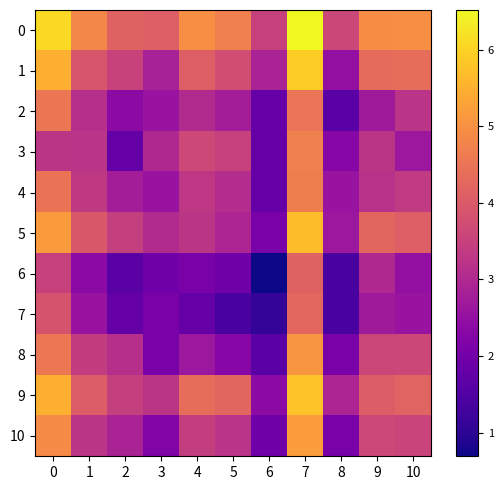

Reading left to right, extract all data points from this chart.

0: 0=6.1	1=4.8	2=4.2	3=4.1	4=5.0	5=4.7	6=3.5	7=6.5	8=3.6	9=4.9	10=5.0
1: 0=5.5	1=3.9	2=3.5	3=2.8	4=4.1	5=3.8	6=2.9	7=5.9	8=2.5	9=4.3	10=4.4
2: 0=4.5	1=3.1	2=2.4	3=2.6	4=3.0	5=2.8	6=1.8	7=4.5	8=1.6	9=2.7	10=3.2
3: 0=3.3	1=3.2	2=1.8	3=3.0	4=3.6	5=3.5	6=1.8	7=4.7	8=2.3	9=3.3	10=2.6
4: 0=4.5	1=3.3	2=2.8	3=2.6	4=3.3	5=3.1	6=1.8	7=4.7	8=2.6	9=3.2	10=3.4
5: 0=5.2	1=4.0	2=3.5	3=3.0	4=3.3	5=2.9	6=2.1	7=5.7	8=2.6	9=4.2	10=4.1
6: 0=3.5	1=2.4	2=1.6	3=1.9	4=2.1	5=1.9	6=0.7	7=4.2	8=1.4	9=3.0	10=2.5
7: 0=3.9	1=2.6	2=1.8	3=2.1	4=1.8	5=1.4	6=1.1	7=4.3	8=1.4	9=2.7	10=2.6
8: 0=4.6	1=3.4	2=3.1	3=2.1	4=2.6	5=2.3	6=1.6	7=5.1	8=2.1	9=3.6	10=3.6
9: 0=5.5	1=4.0	2=3.5	3=3.3	4=4.4	5=4.2	6=2.4	7=5.8	8=2.9	9=4.0	10=4.2
10: 0=4.9	1=3.3	2=2.9	3=2.2	4=3.4	5=3.2	6=1.9	7=5.2	8=2.1	9=3.6	10=3.6